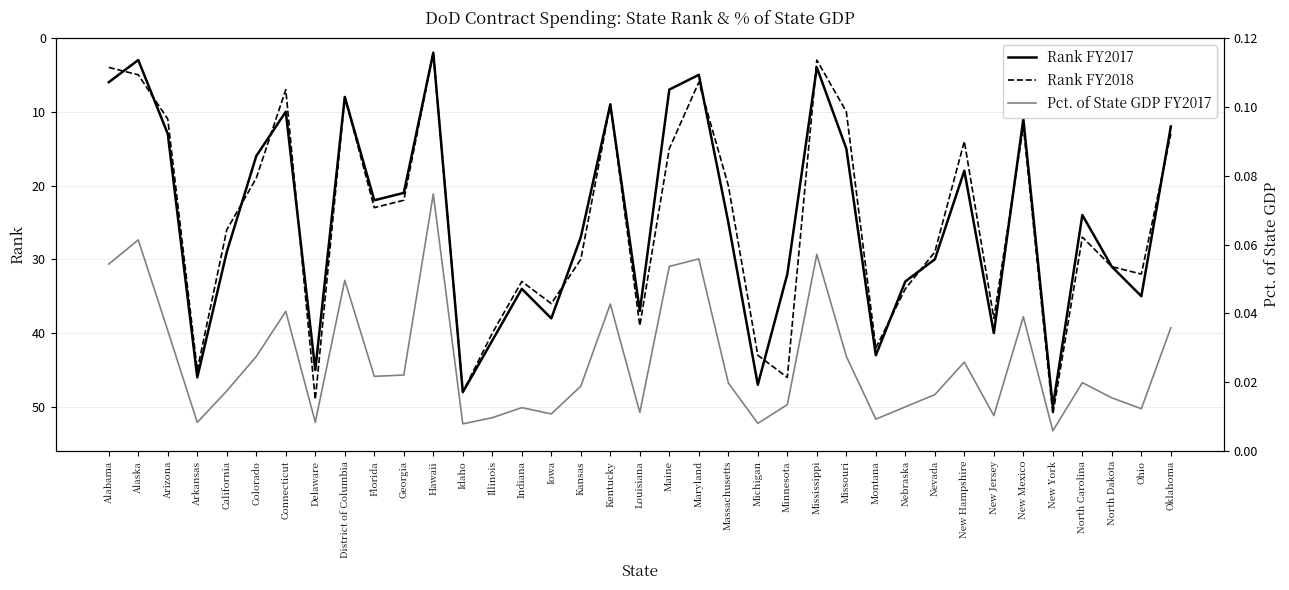

True or false: Pct. of State GDP FY2017 has a value of 0.1 at Maine.

False